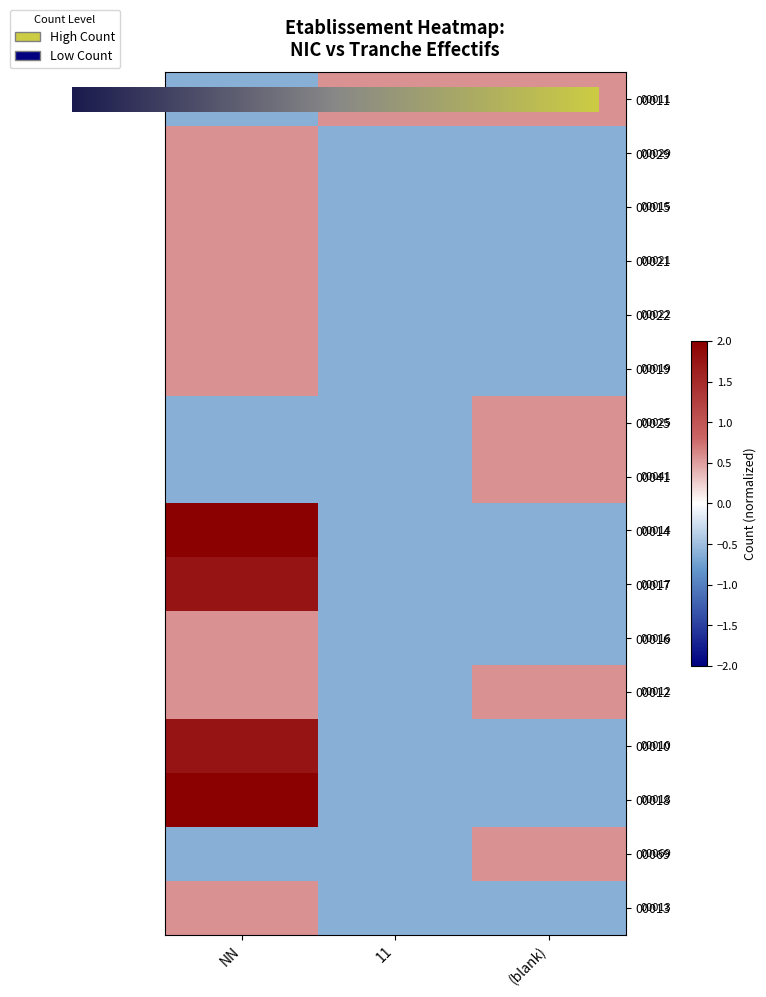

At which label does 00016 first exceed 0?

NN